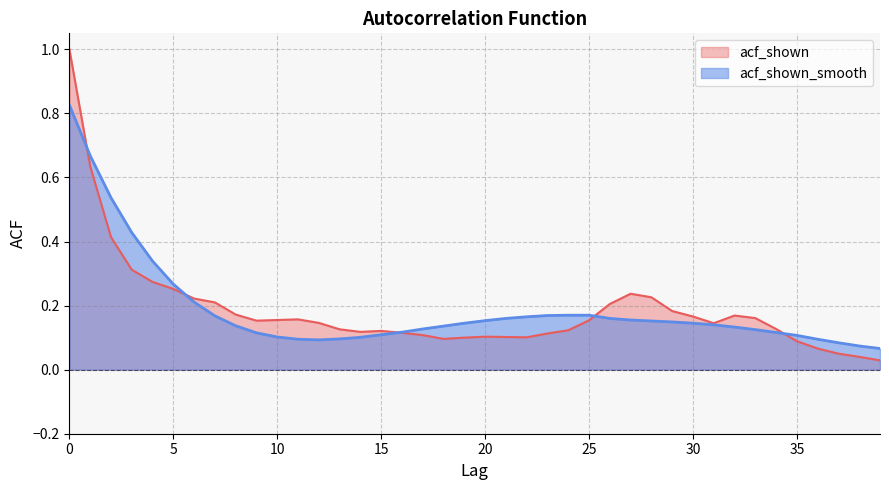

Which series has the largest total across all categories?

acf_shown_smooth